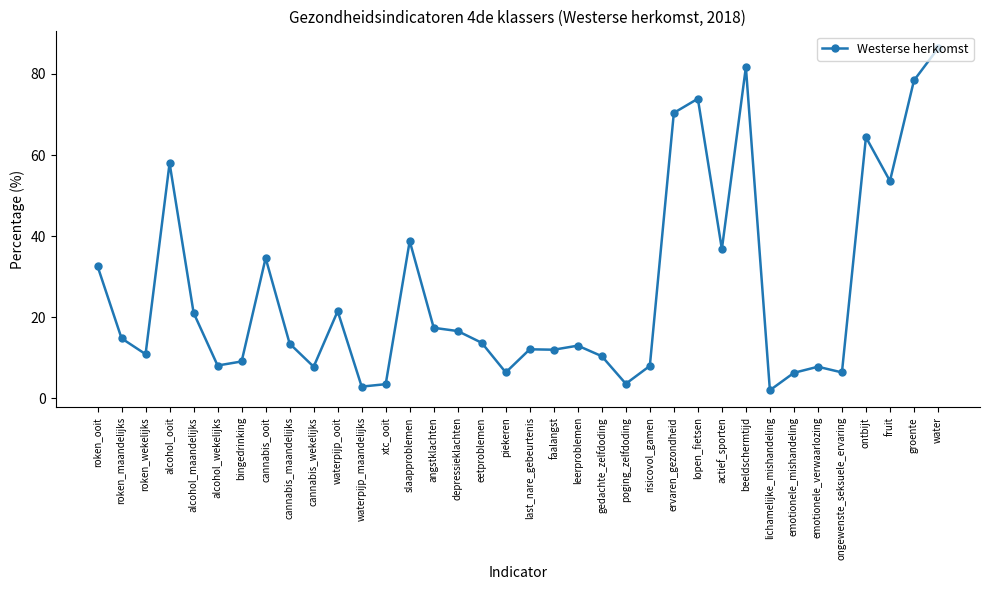

What is the change in value from alcohol_wekelijks to poging_zelfdoding?

-4.5